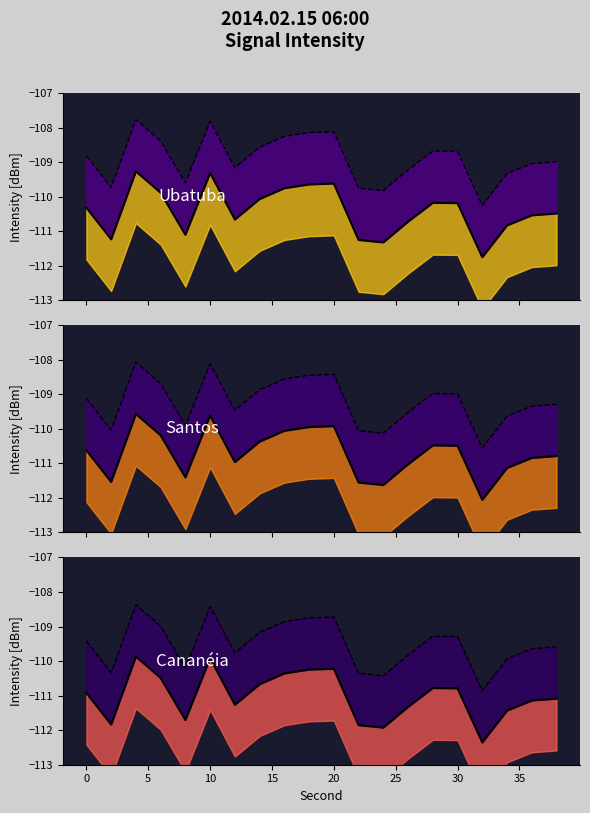

The value of Signal at 0 is -111.8. True or false?

True